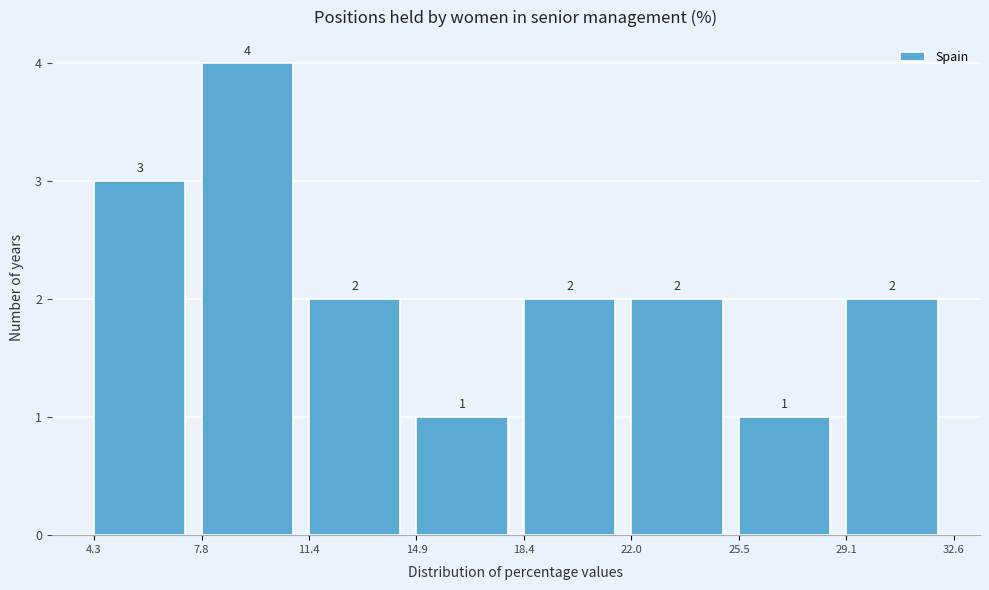

Reading left to right, transcribe this chart: for each bar, give the range it covers on the x-axis and its height.

4.3 to 7.8: 3
7.8 to 11.4: 4
11.4 to 14.9: 2
14.9 to 18.4: 1
18.4 to 22.0: 2
22.0 to 25.5: 2
25.5 to 29.1: 1
29.1 to 32.6: 2